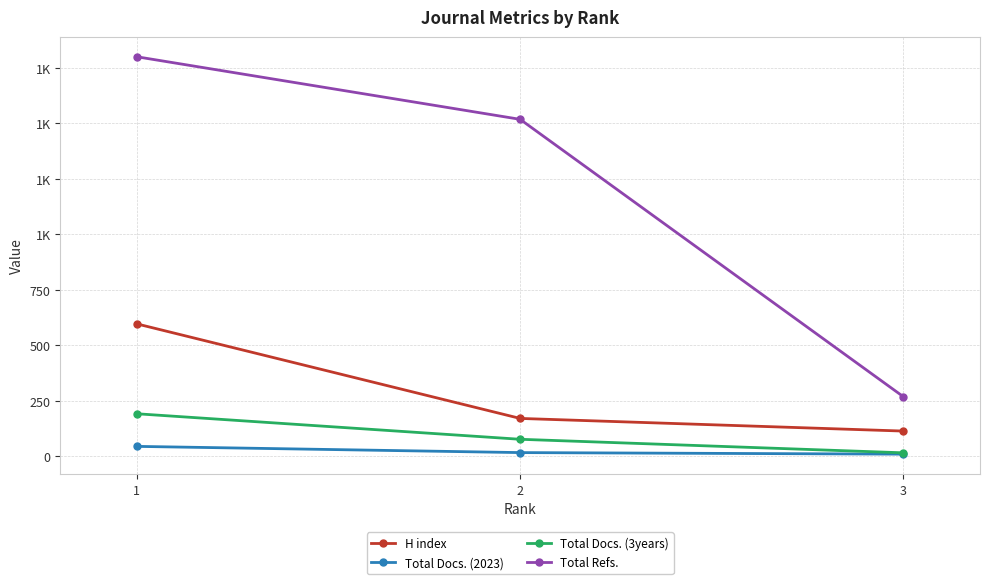

Between 2 and 3, which is larger?

2